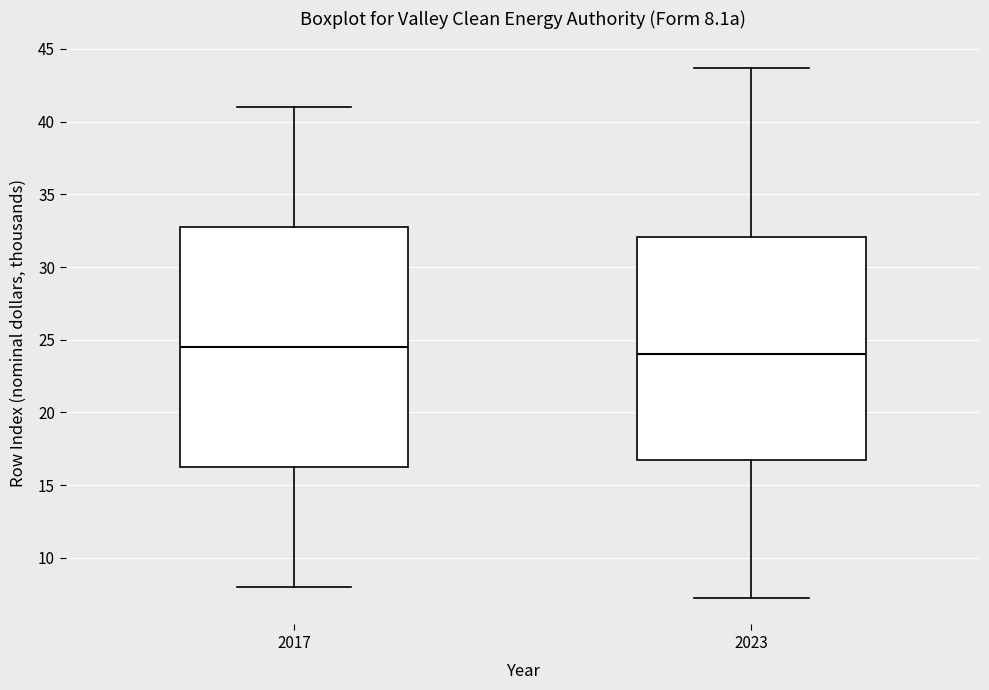

Which box is the tallest, from its lower edge to its upper edge?

2017